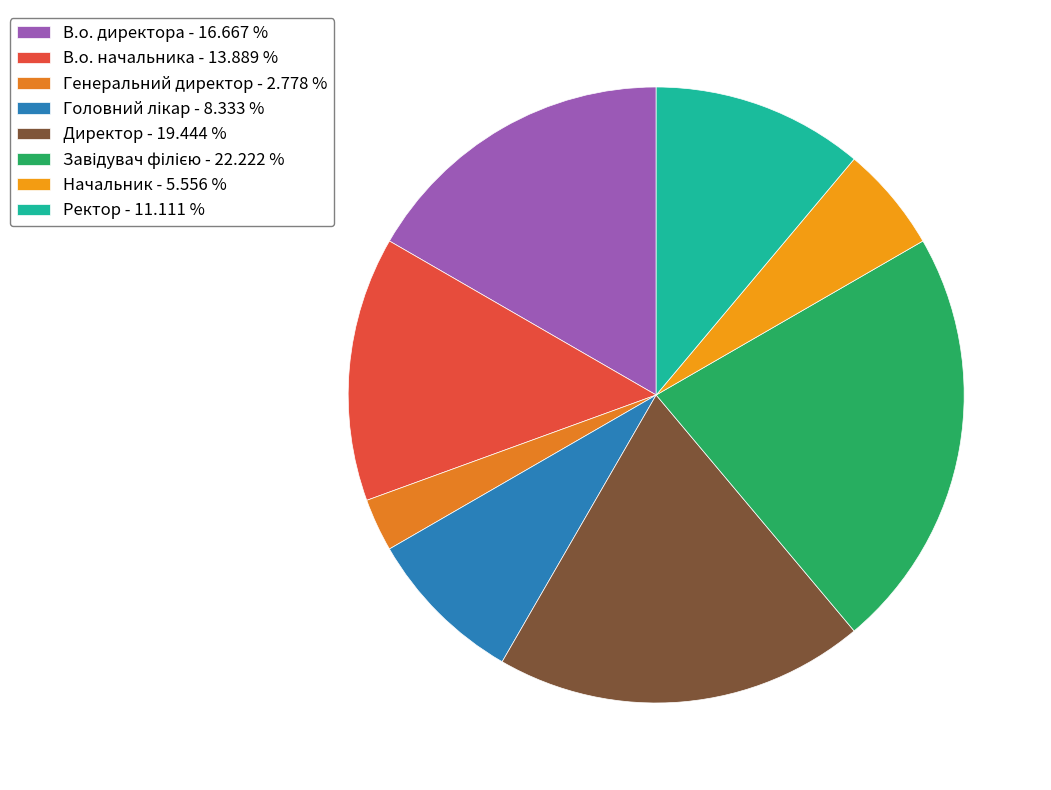

Is Ректор the majority of the pie?

No